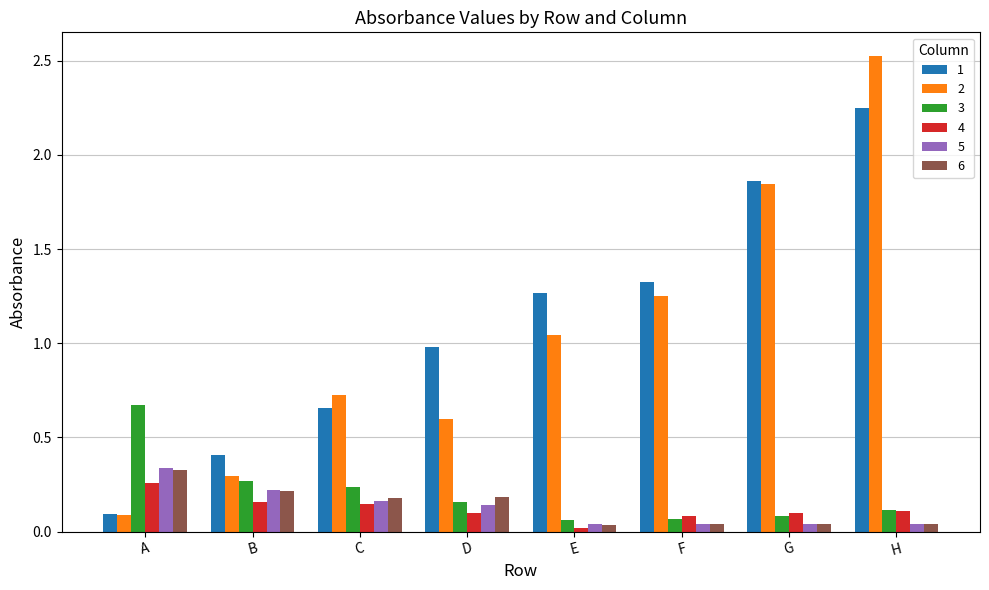

Which series changed the most between A and H?

2